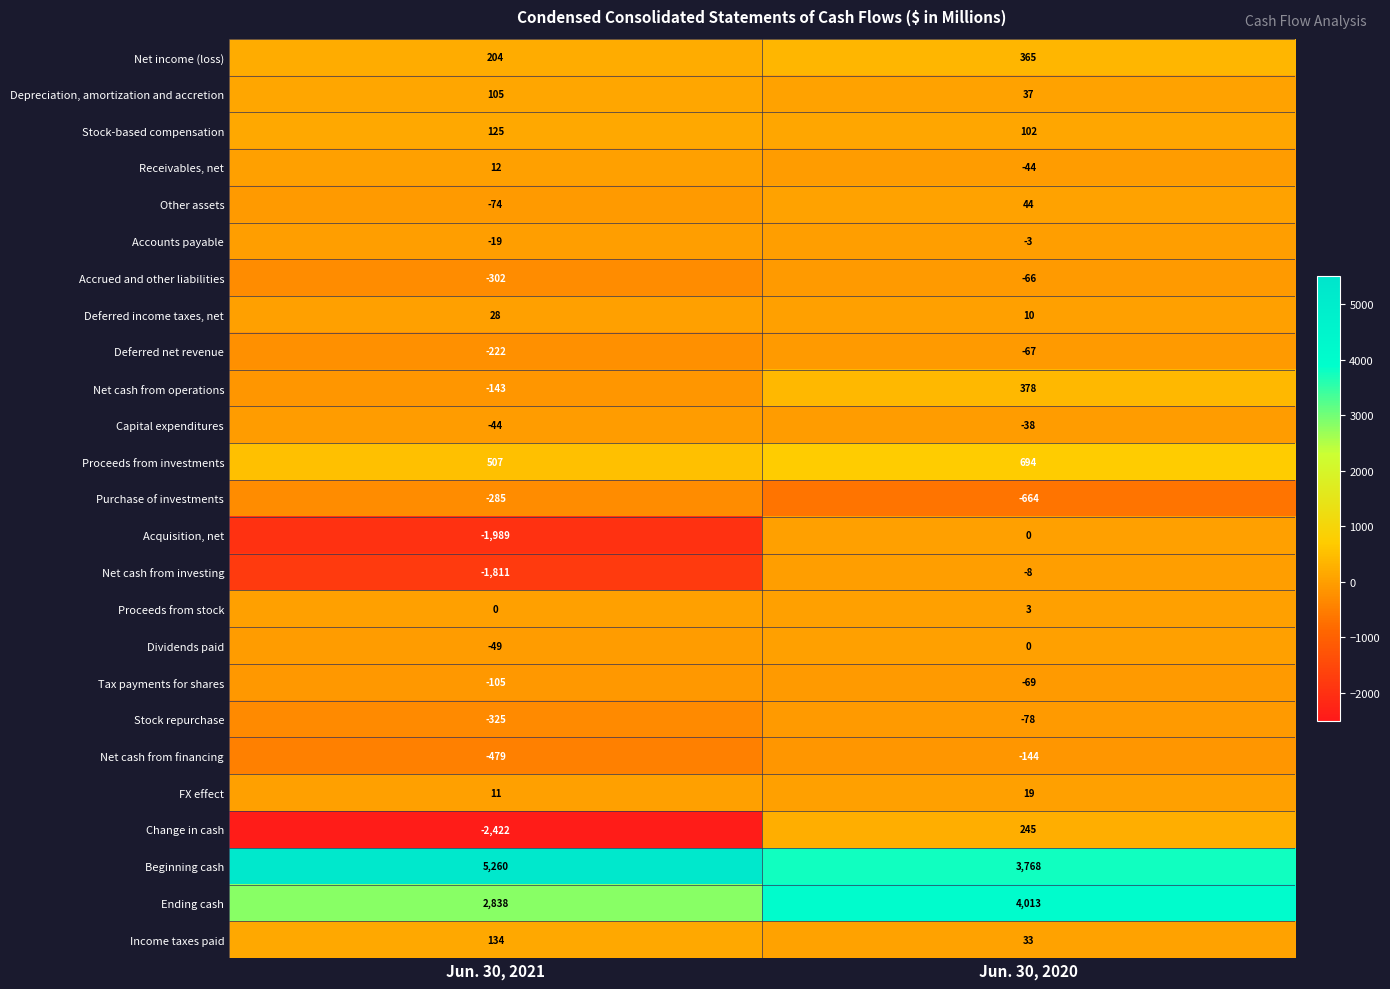

What is the maximum value for Other assets?

44